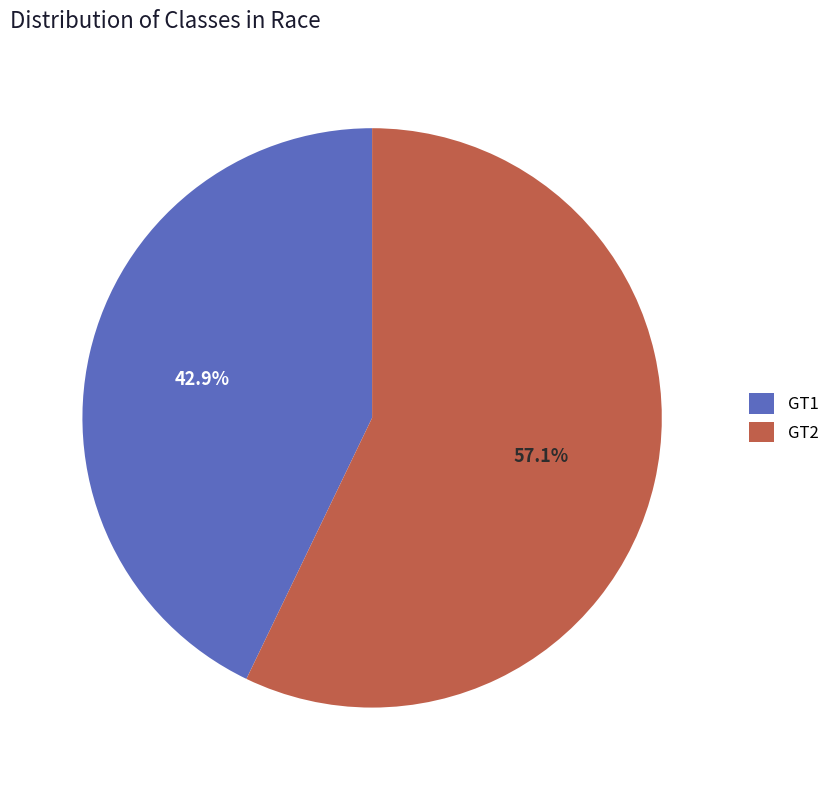

Which category has the biggest portion of the pie?

GT2